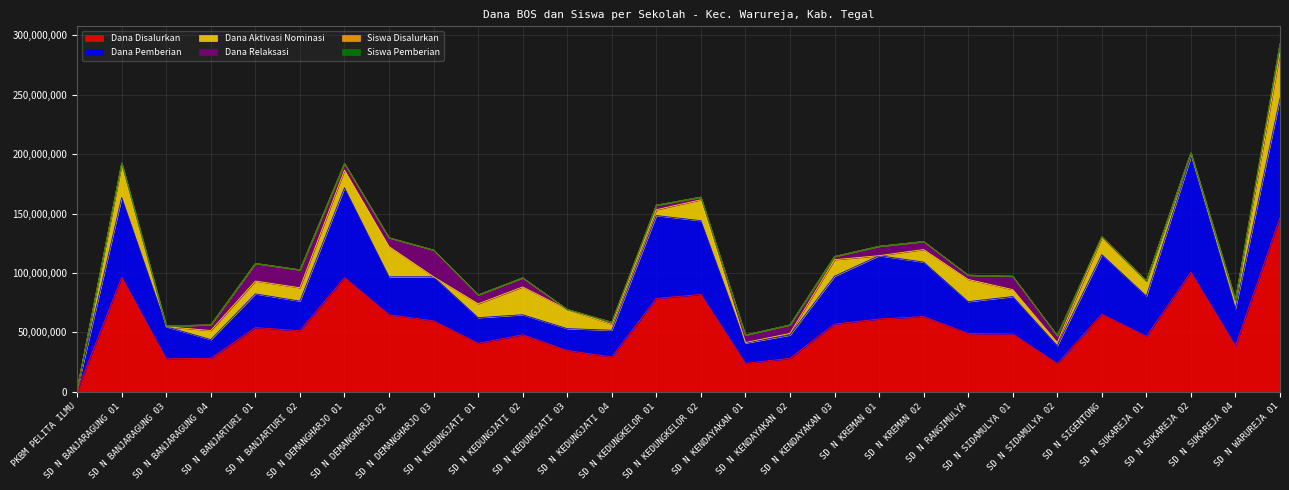

Count the number of categories in the chart.

28